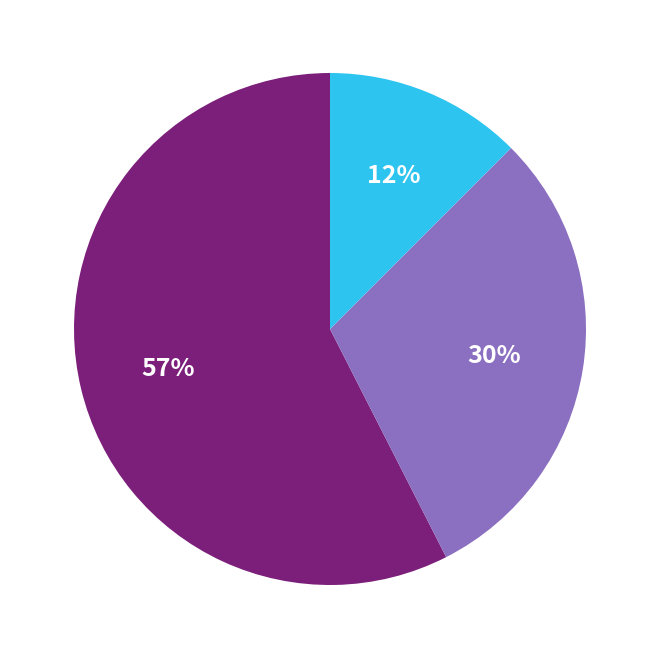

Is there a majority slice in this chart?

Yes